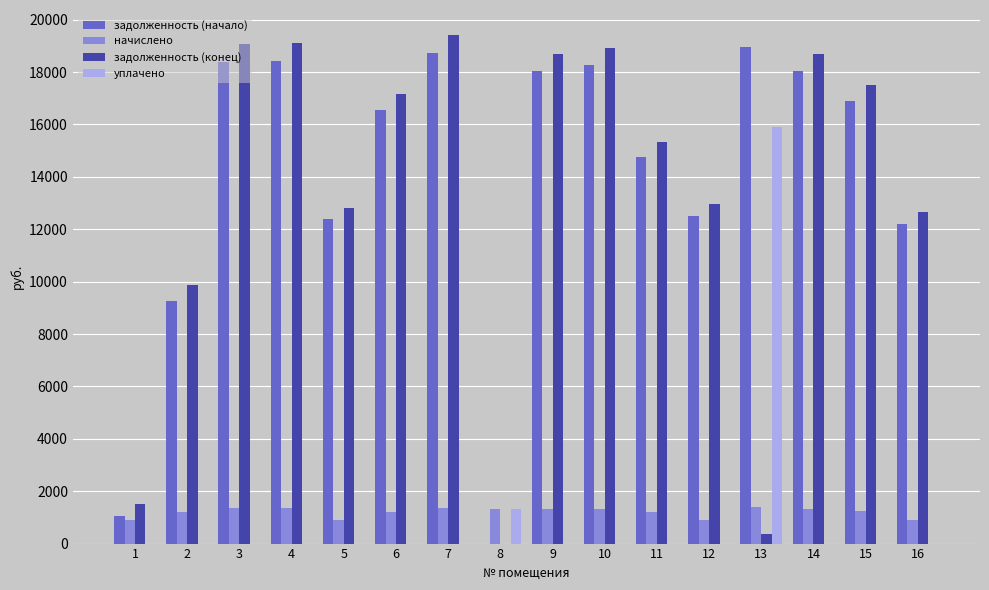

What is the total value across all series at 15?

35621.7